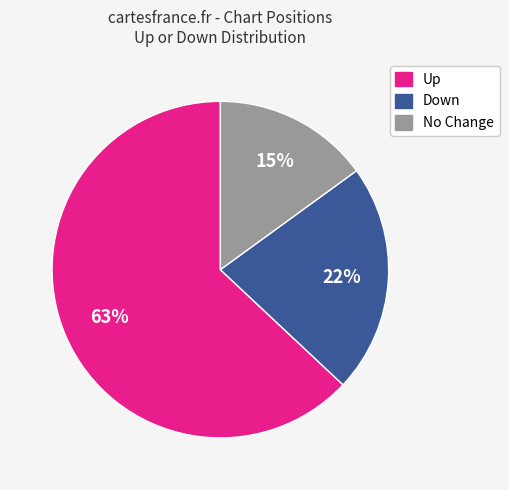

Is there a majority slice in this chart?

Yes